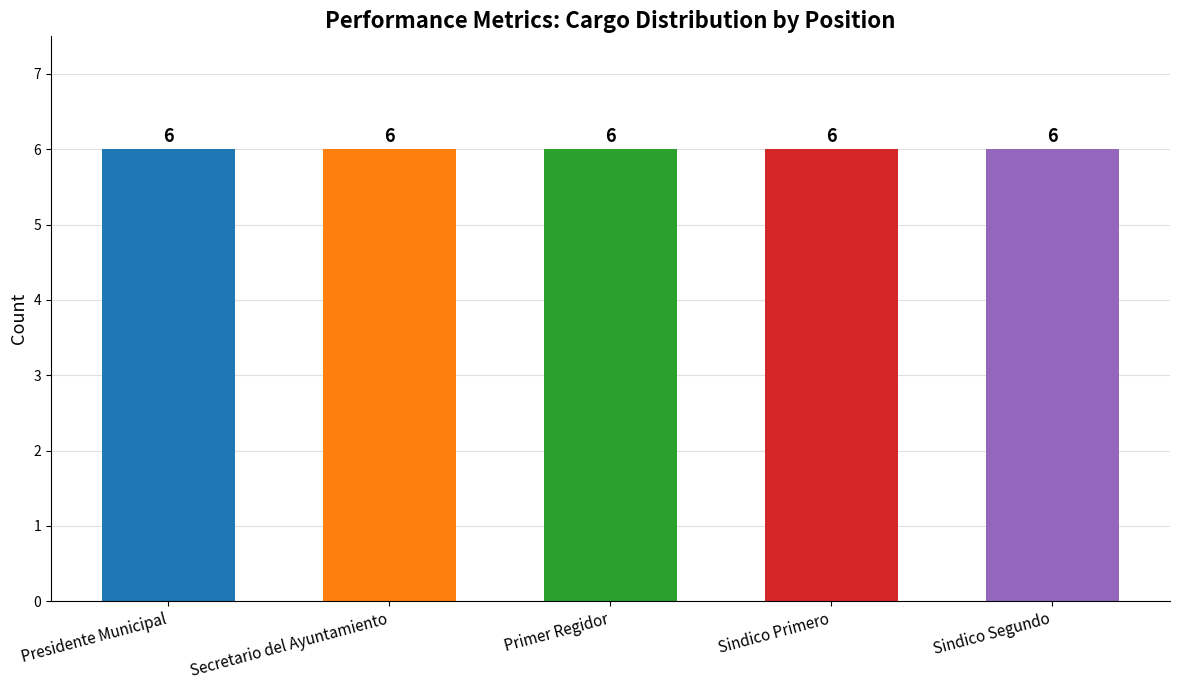

How many bars are there in each group?

5